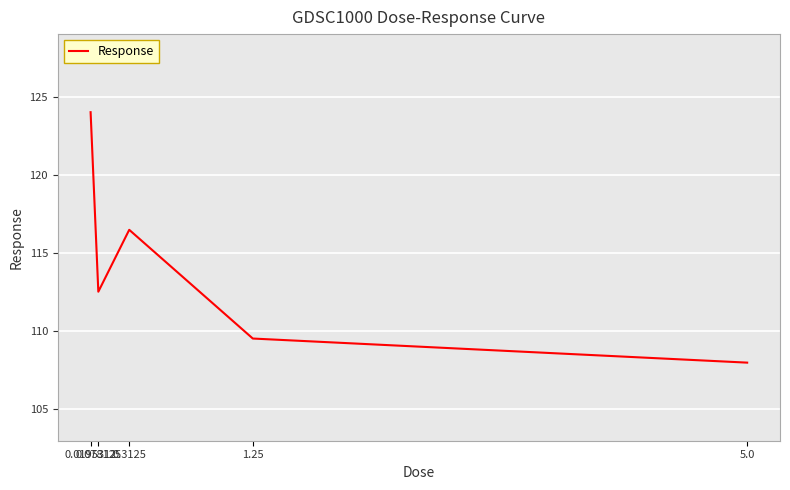

What is the greatest value displayed?

124.0